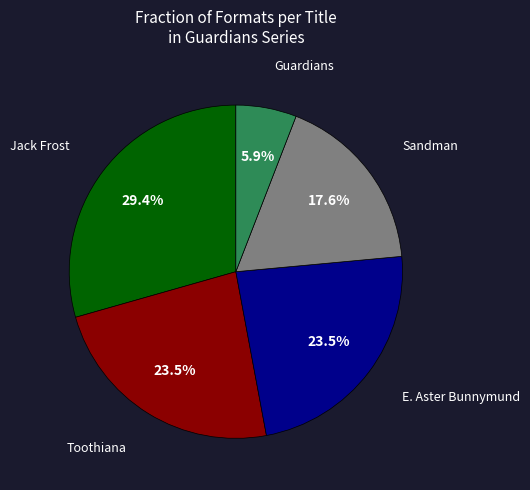

What percentage do Guardians and Toothiana together represent?

29.4%